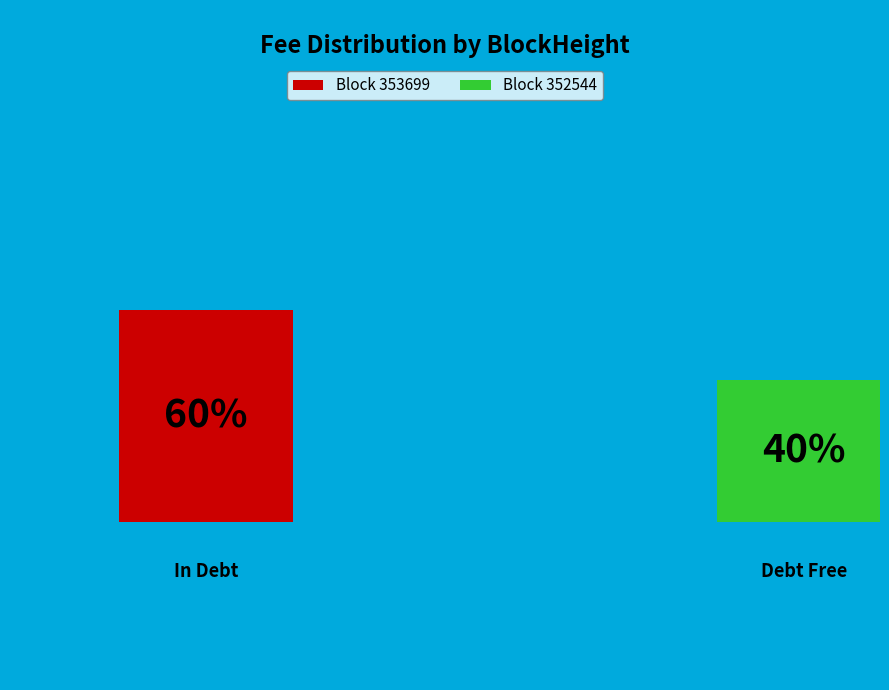

How much of the chart is everything except 353699?

40.0%